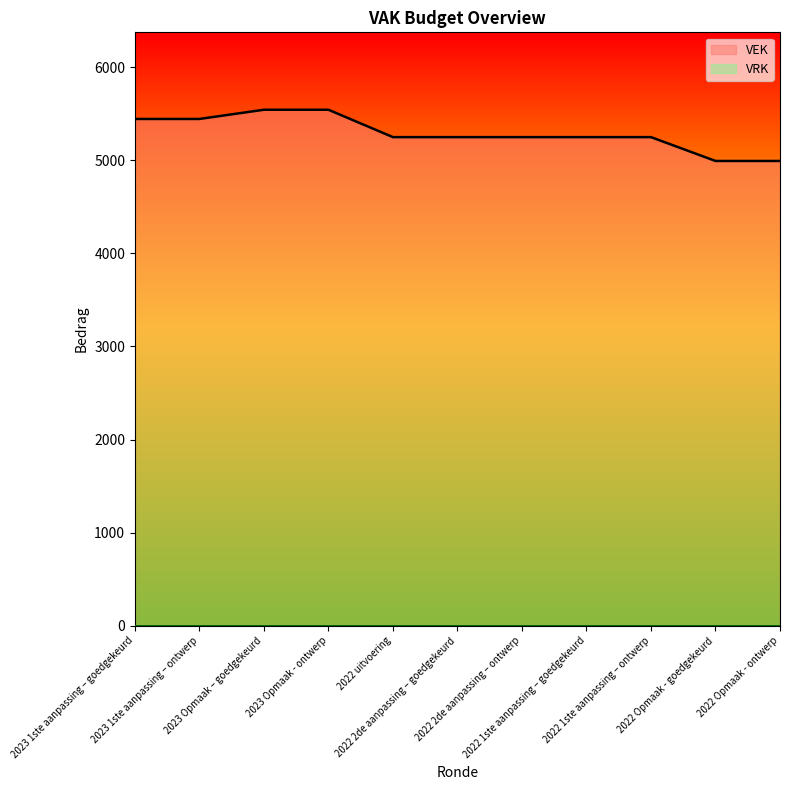

Read the value at 2023 Opmaak - ontwerp, to the nearest 100.

5500